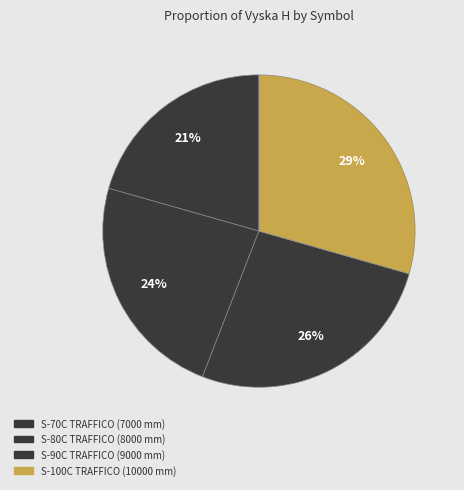

How many slices are in this pie chart?

4